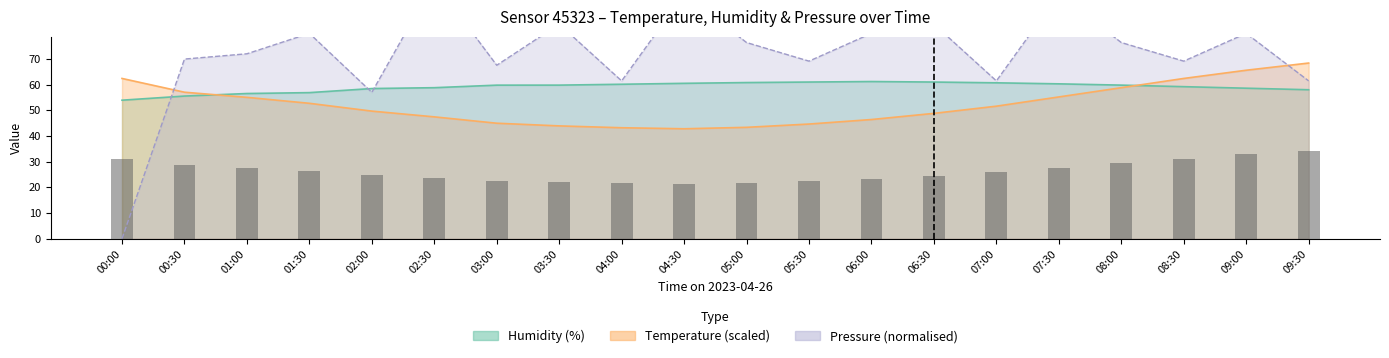

How many bars are there in total?

20